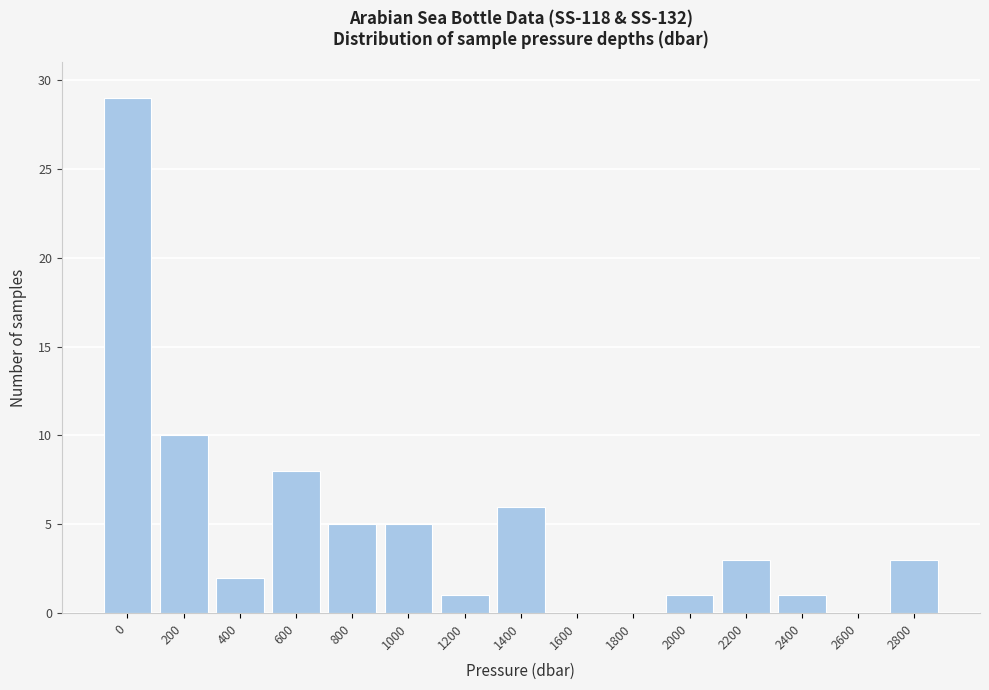

The value at 600 is 13. True or false?

False